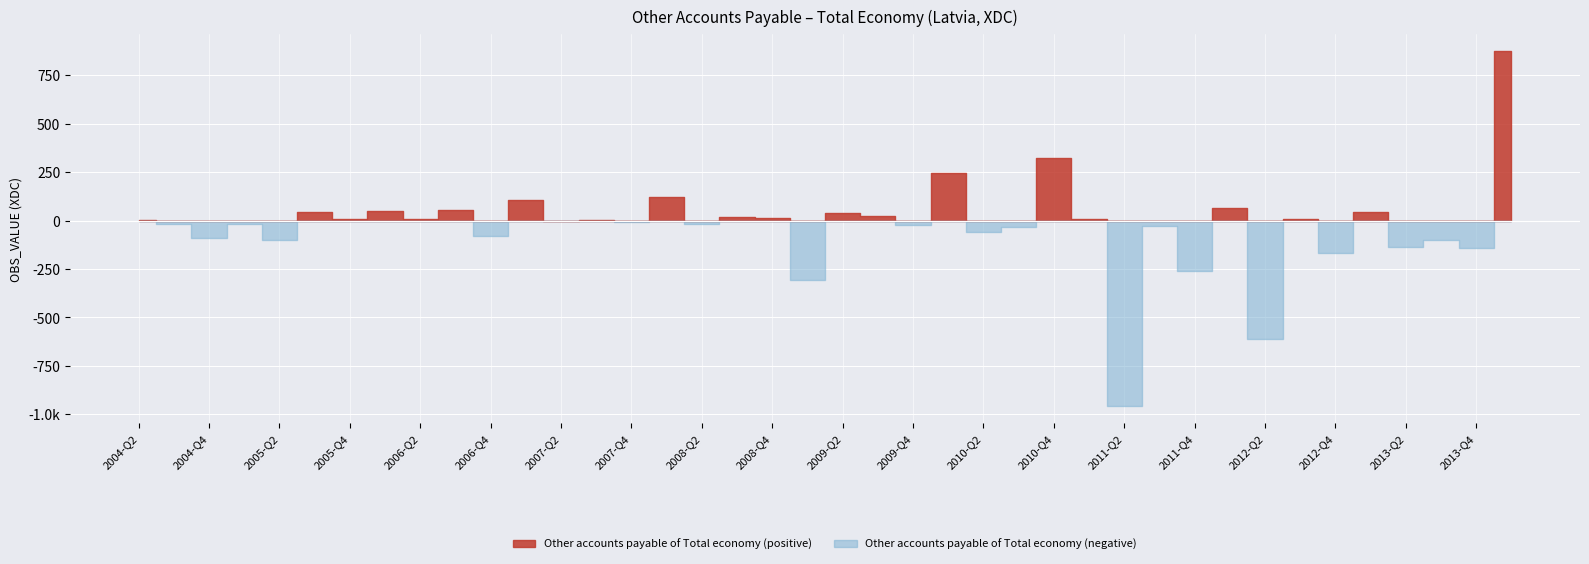

How many negative values are there?

20